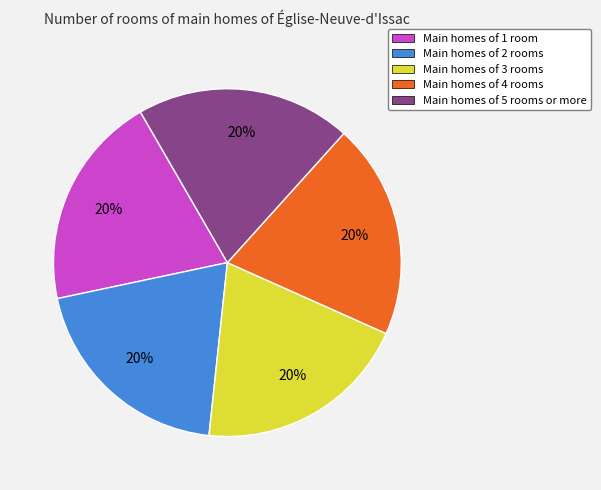

Is Main homes of 4 rooms the majority of the pie?

No